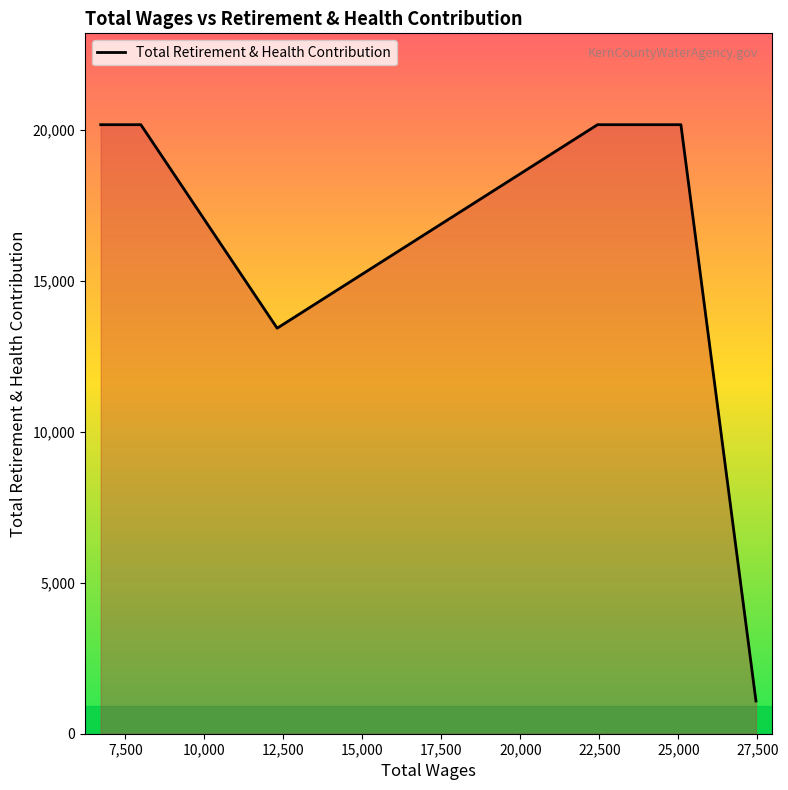

What is the greatest value displayed?

20176